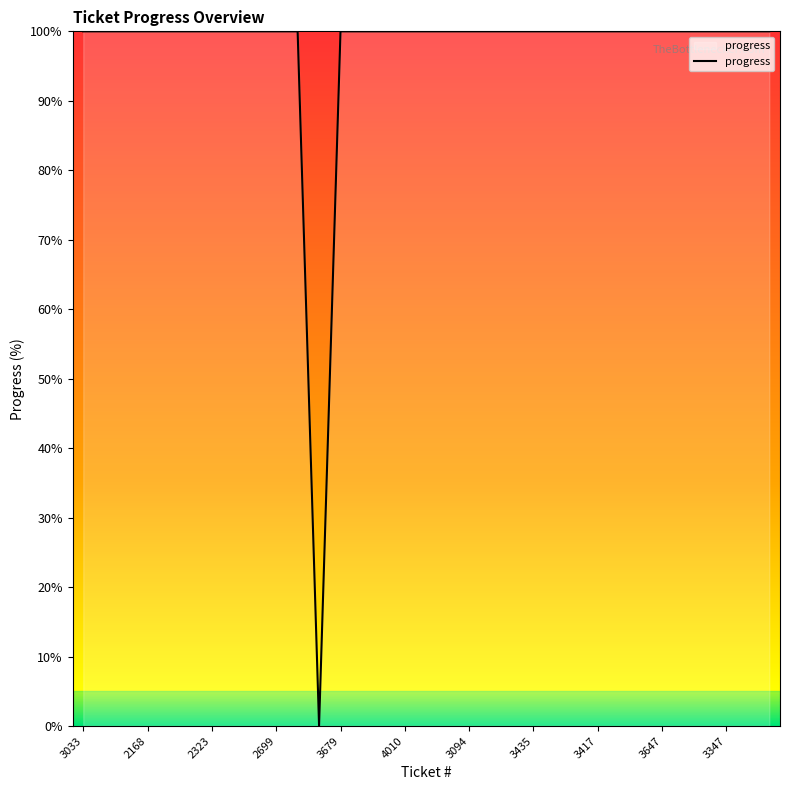

What is the greatest value displayed?

100